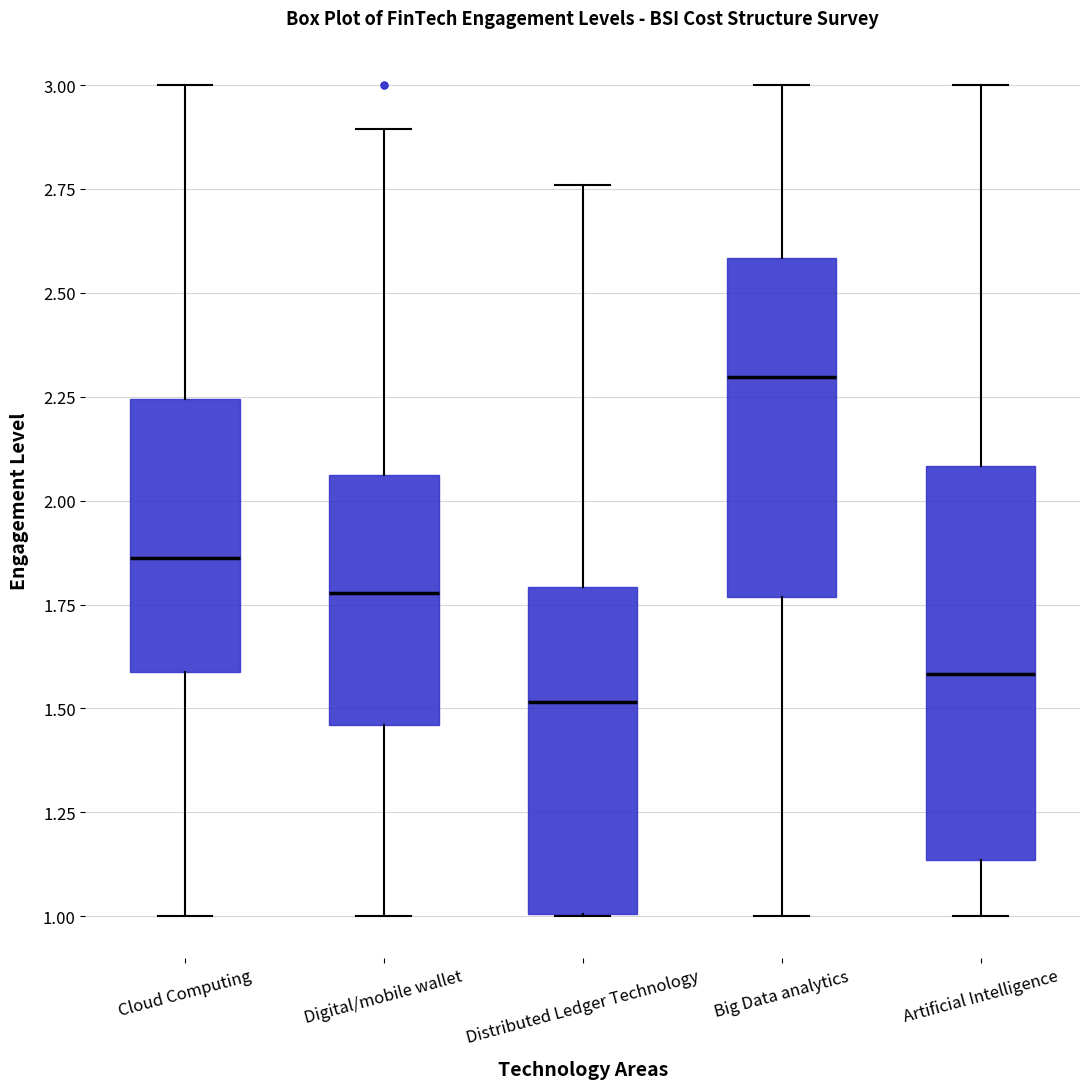

Which box's median line is the lowest?

Distributed Ledger Technology